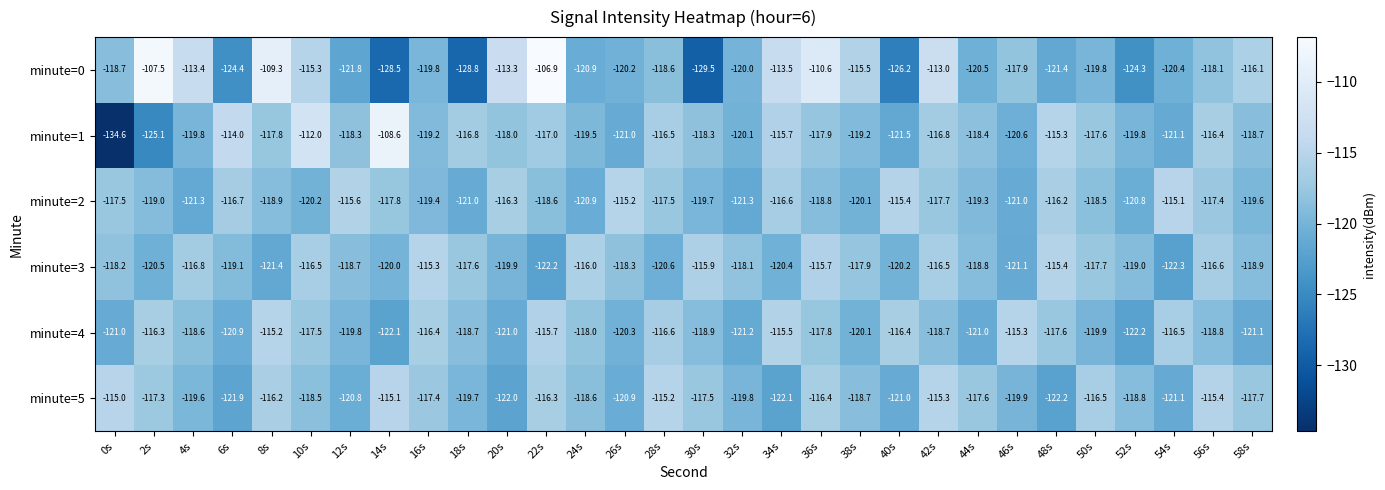

Is it true that minute=1 equals -116.8 at 42s?

True